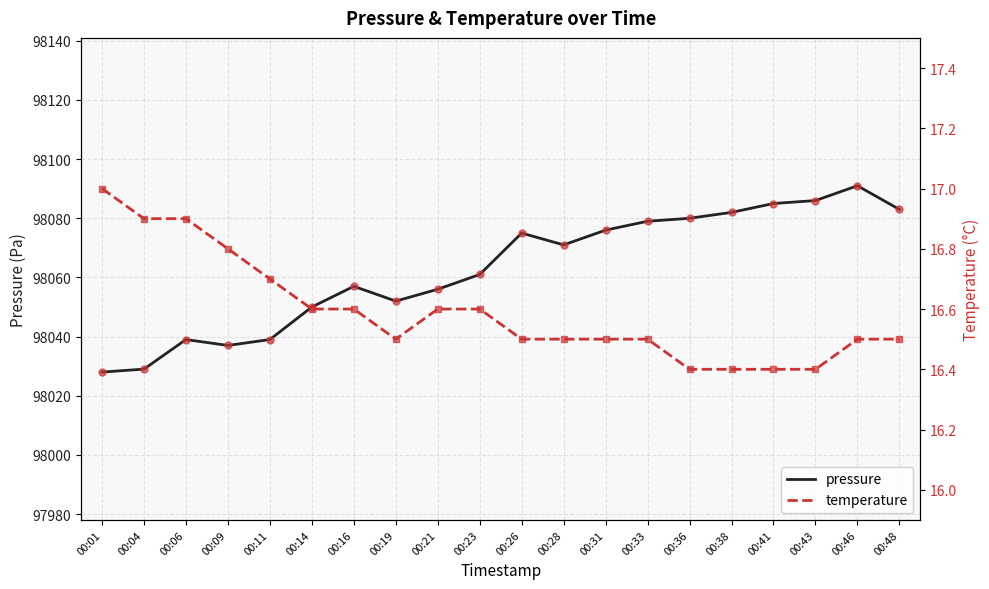

True or false: pressure and temperature intersect in this chart.

False